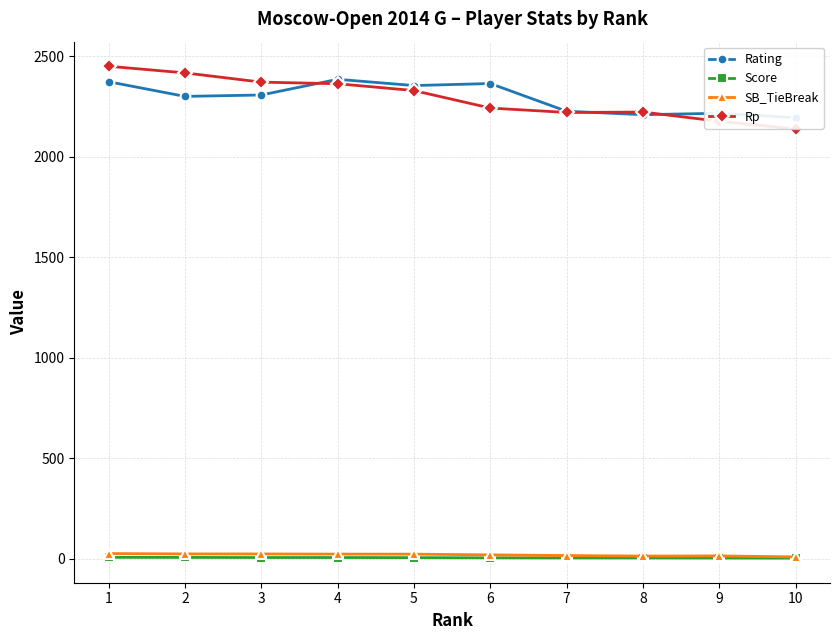

True or false: Score has more than 2 points higher than both neighbors.

False